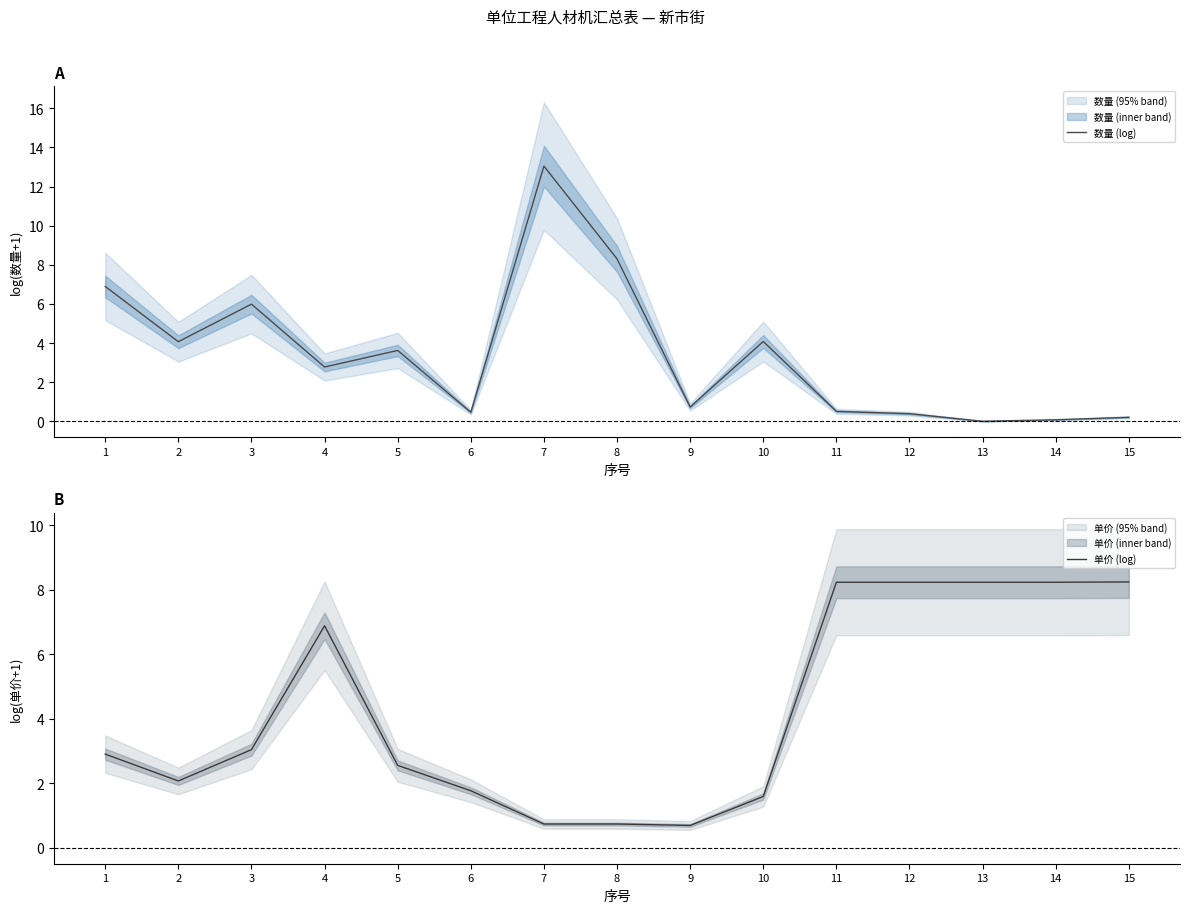

At 15, list the series in order from smallest to largest.

数量 (log), 单价 (log)